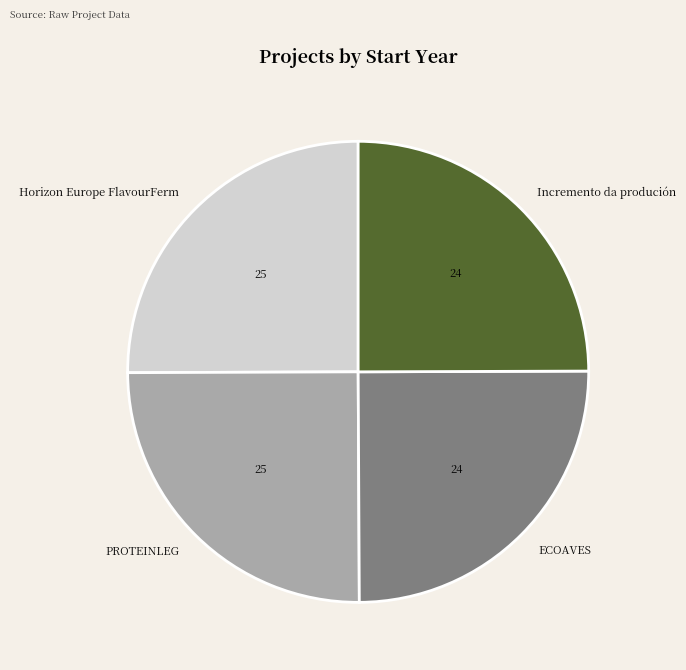

Is there a majority slice in this chart?

No